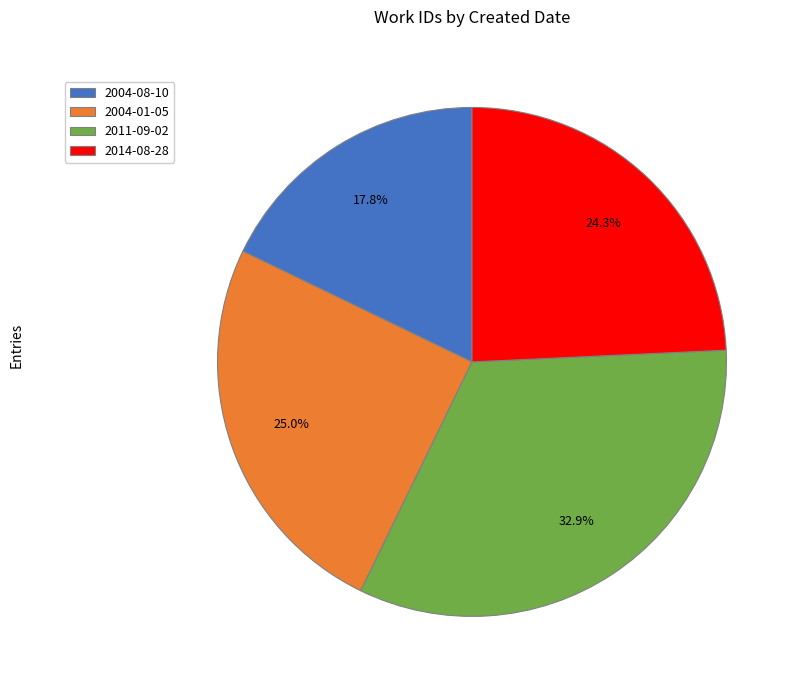

Rank the categories by value from lowest to highest.

2004-08-10, 2014-08-28, 2004-01-05, 2011-09-02